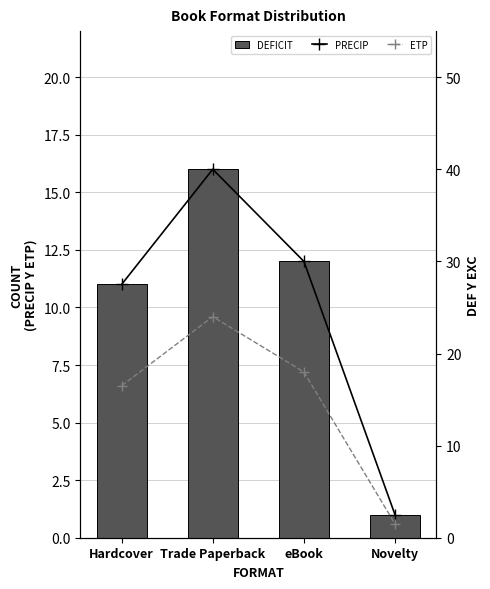

The value of PRECIP at Trade Paperback is 40.0. True or false?

True